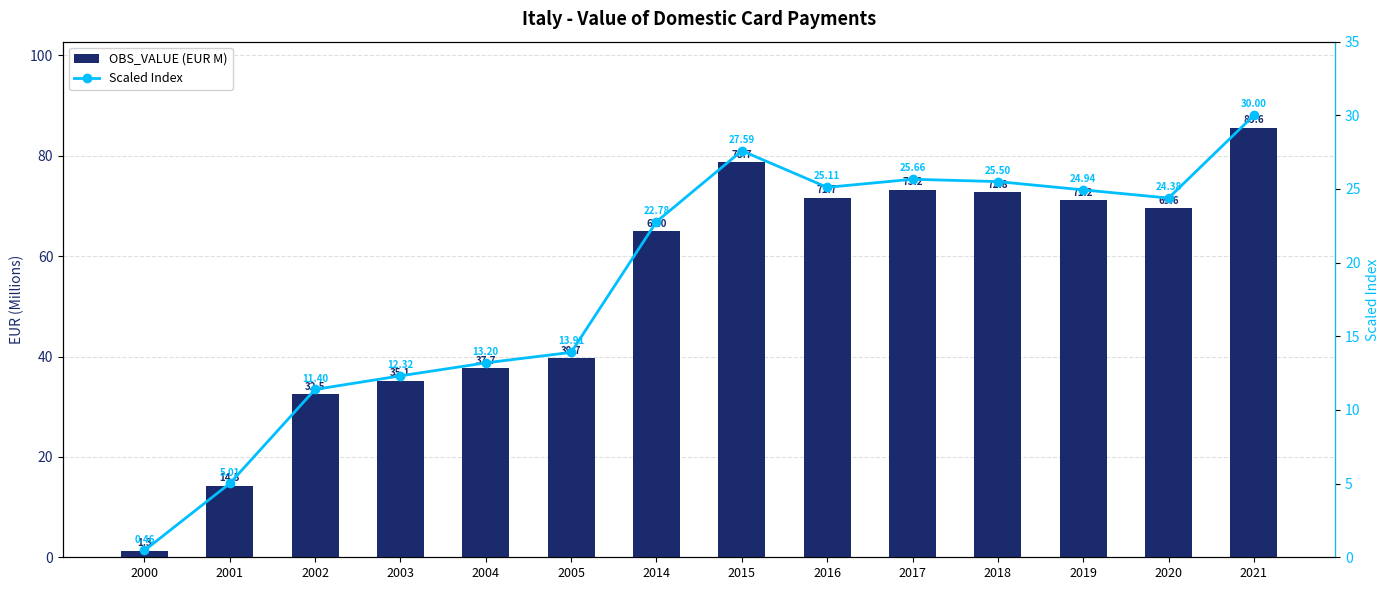

What is the sum of the Scaled Index values at 2000 and 2002?

11.9